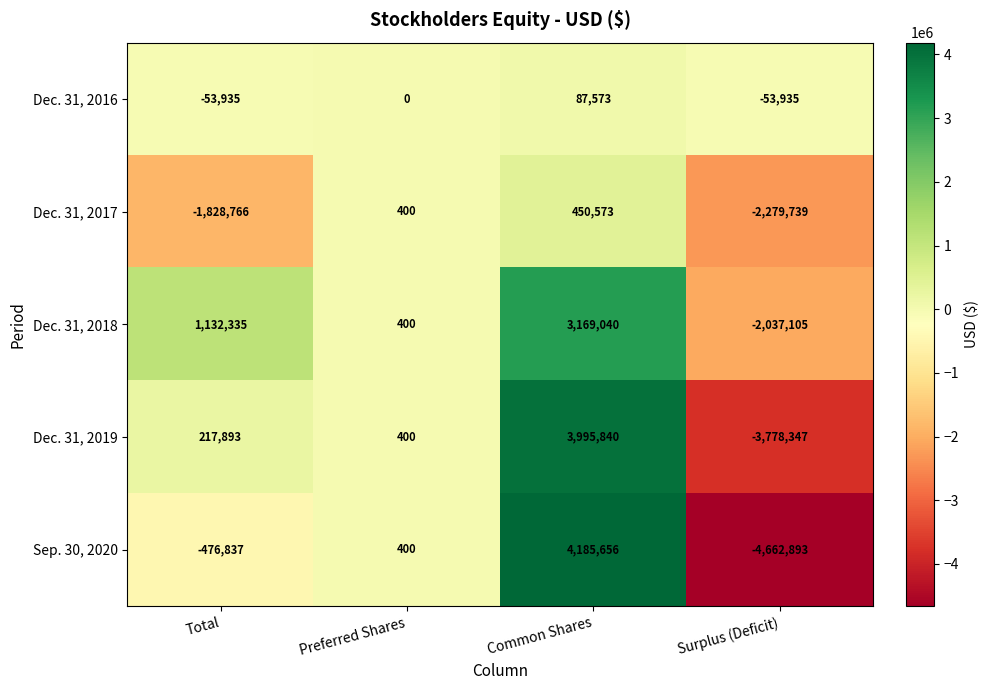

Where is Dec. 31, 2019 nearest to the value 108746?

Preferred Shares